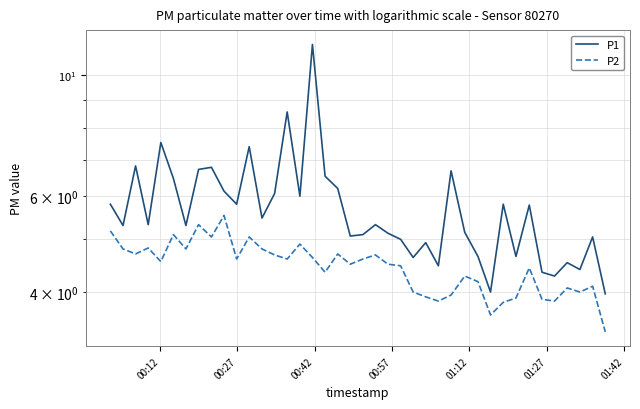

What is the smallest value displayed?

3.4